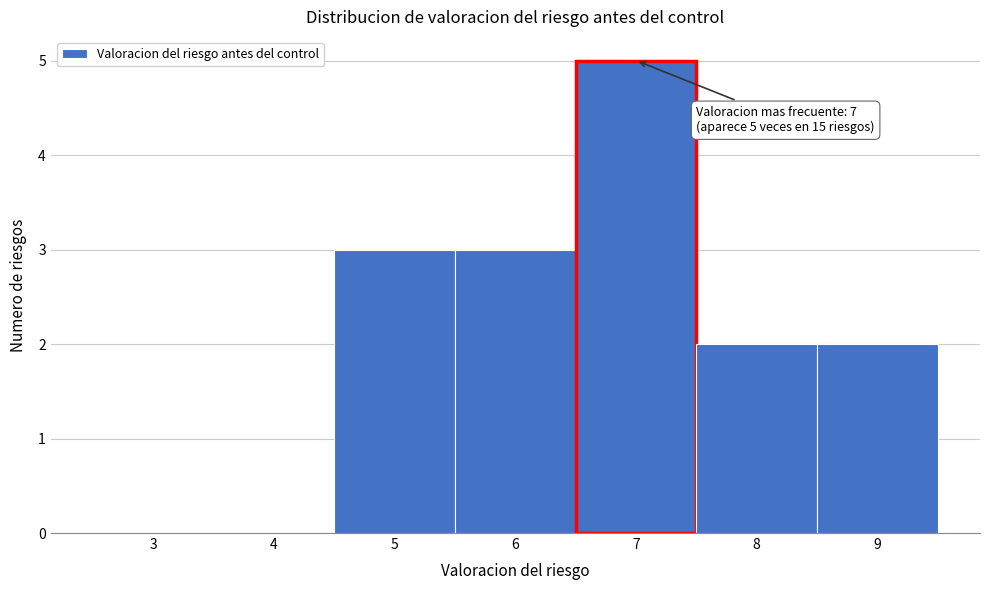

Which range on the x-axis has the tallest bar?

6.5 to 7.5